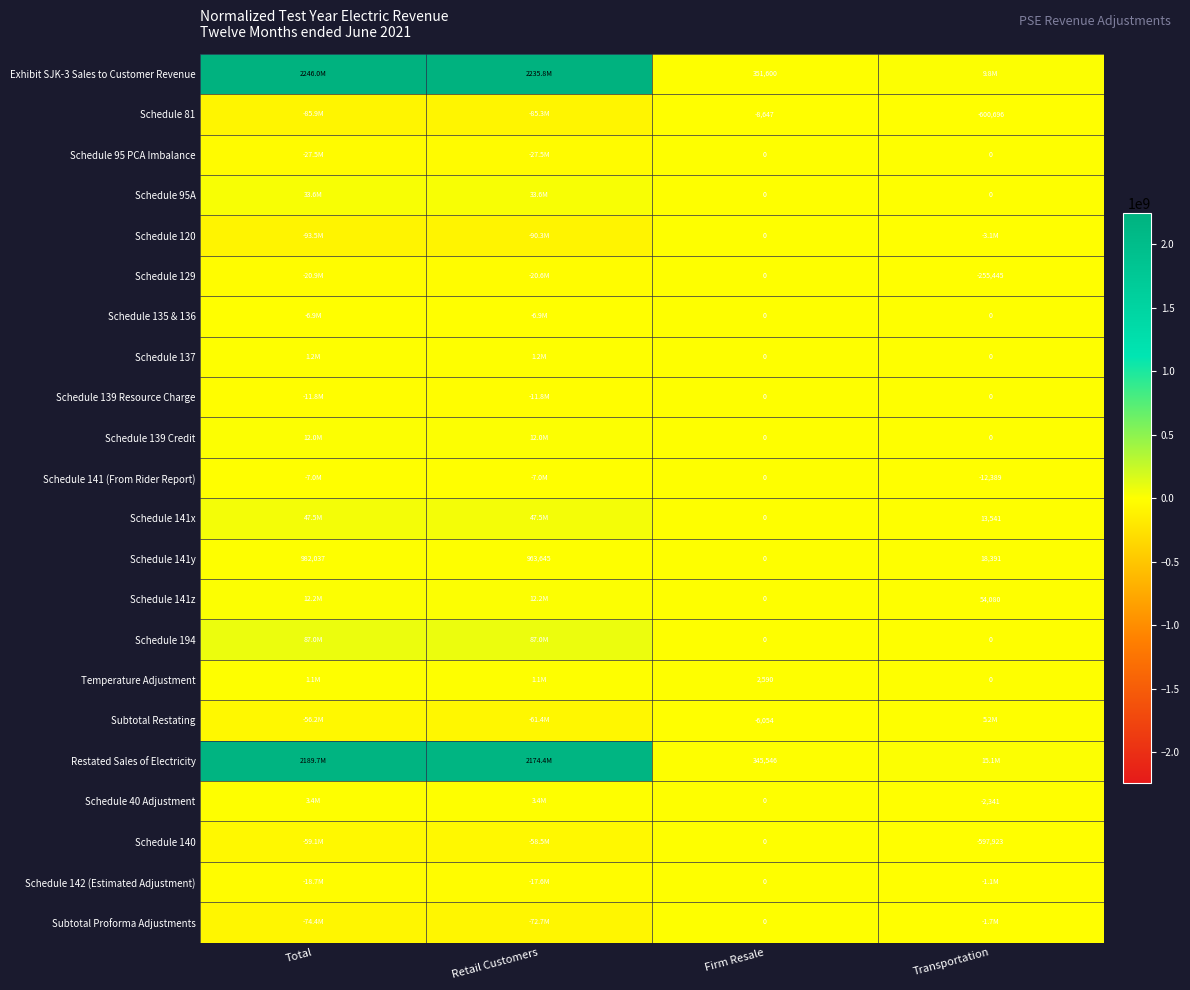

At which category is the sum across all series the highest?

Total